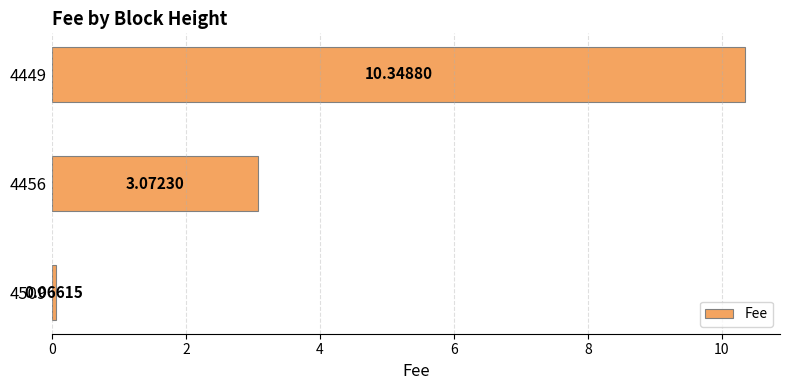

Rank the categories by value from highest to lowest.

4449, 4456, 4509